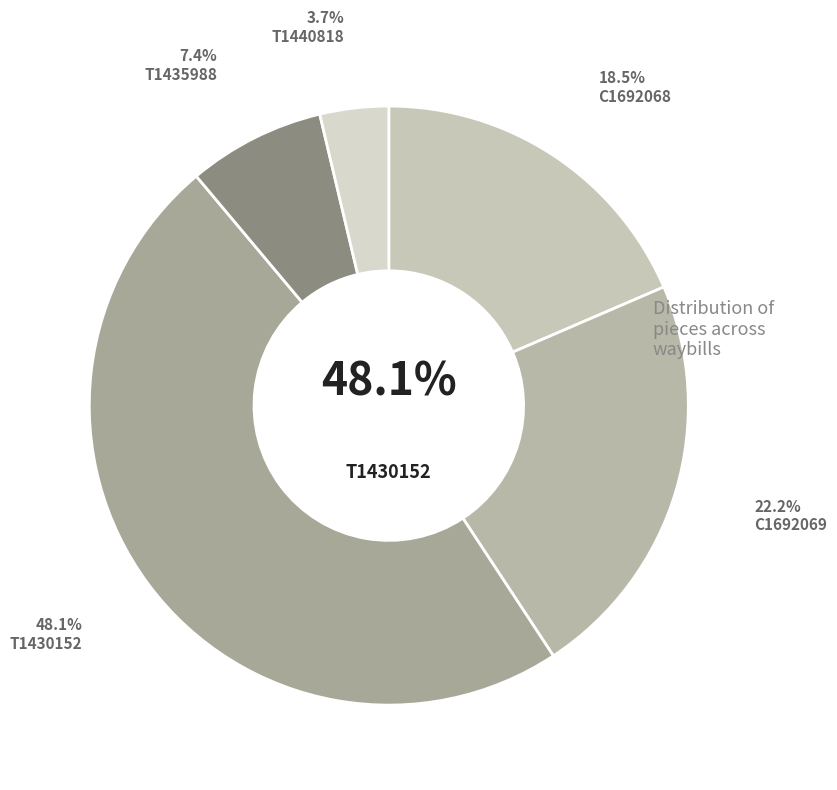

Count the number of slices in the pie.

5